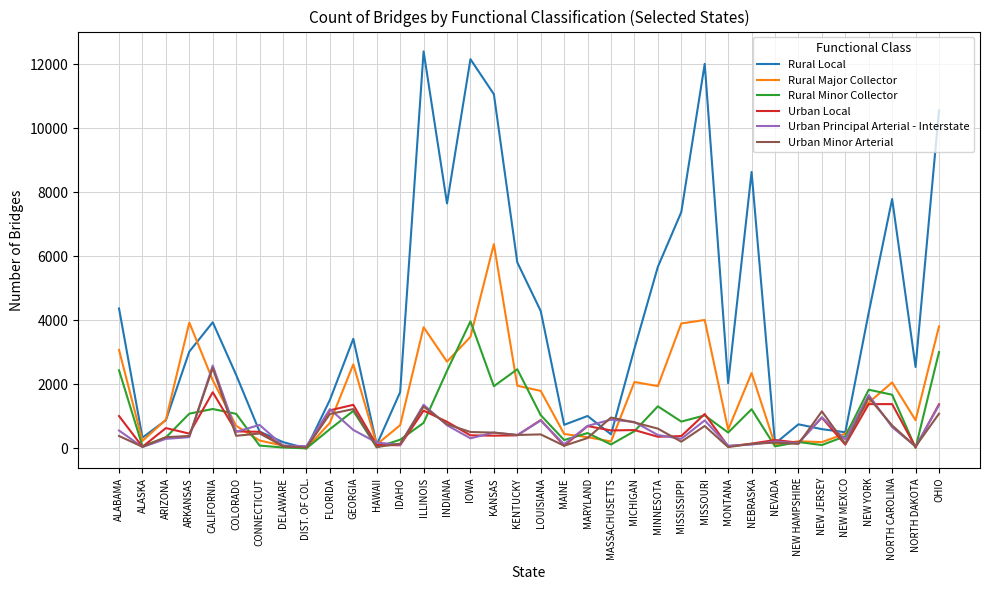

Which series has the widest spread of values?

Rural Local